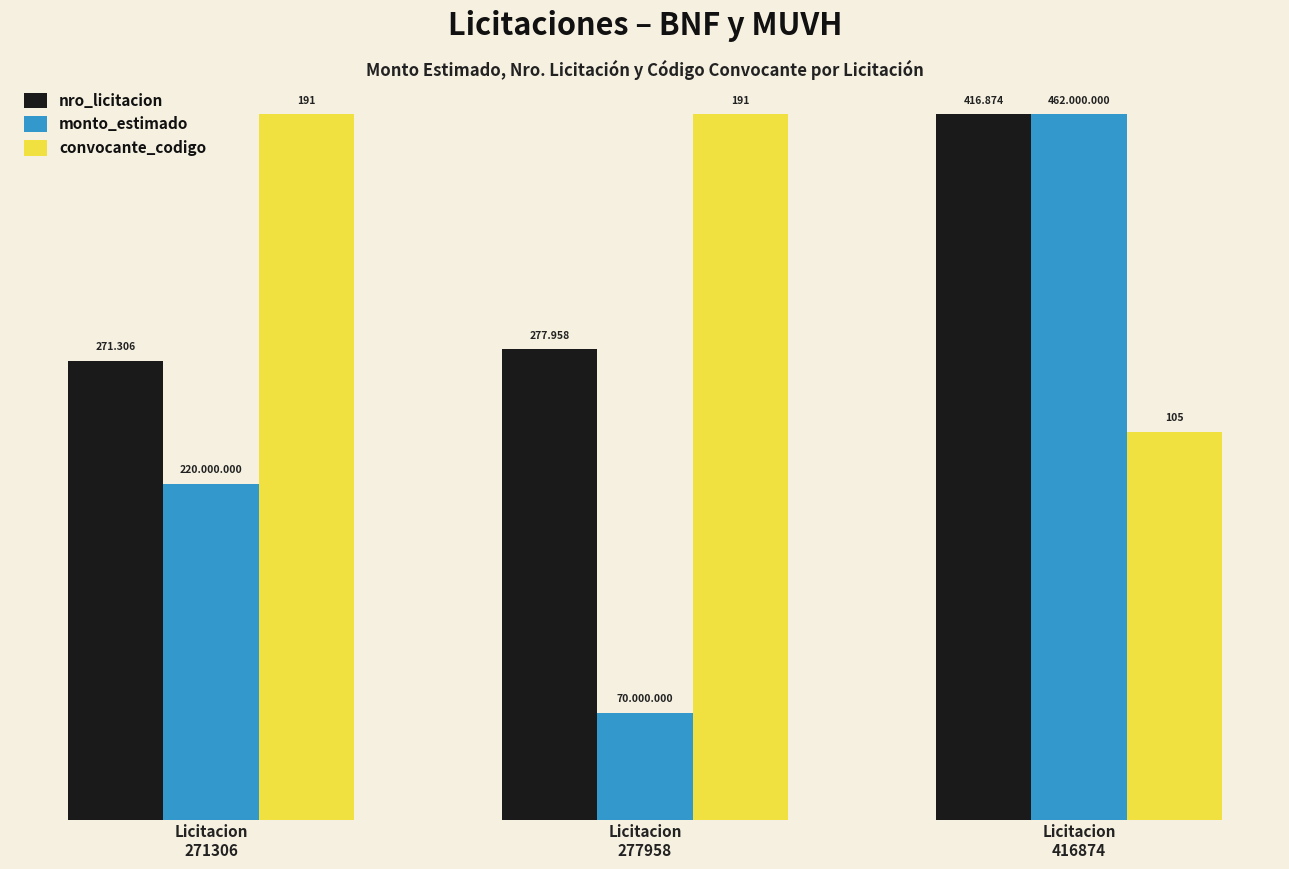

What are all the series names shown in the legend?

nro_licitacion, monto_estimado, convocante_codigo